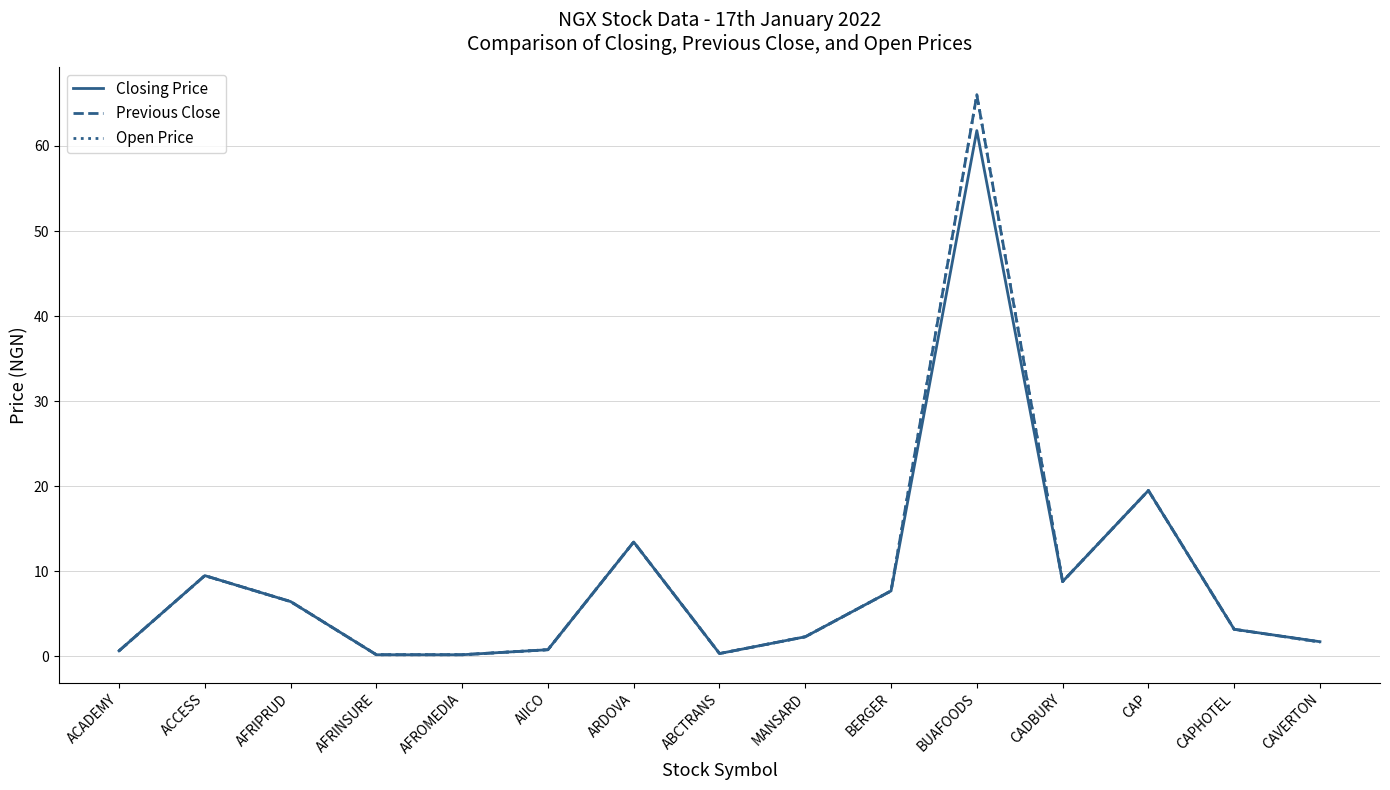

At which category is the sum across all series the highest?

BUAFOODS